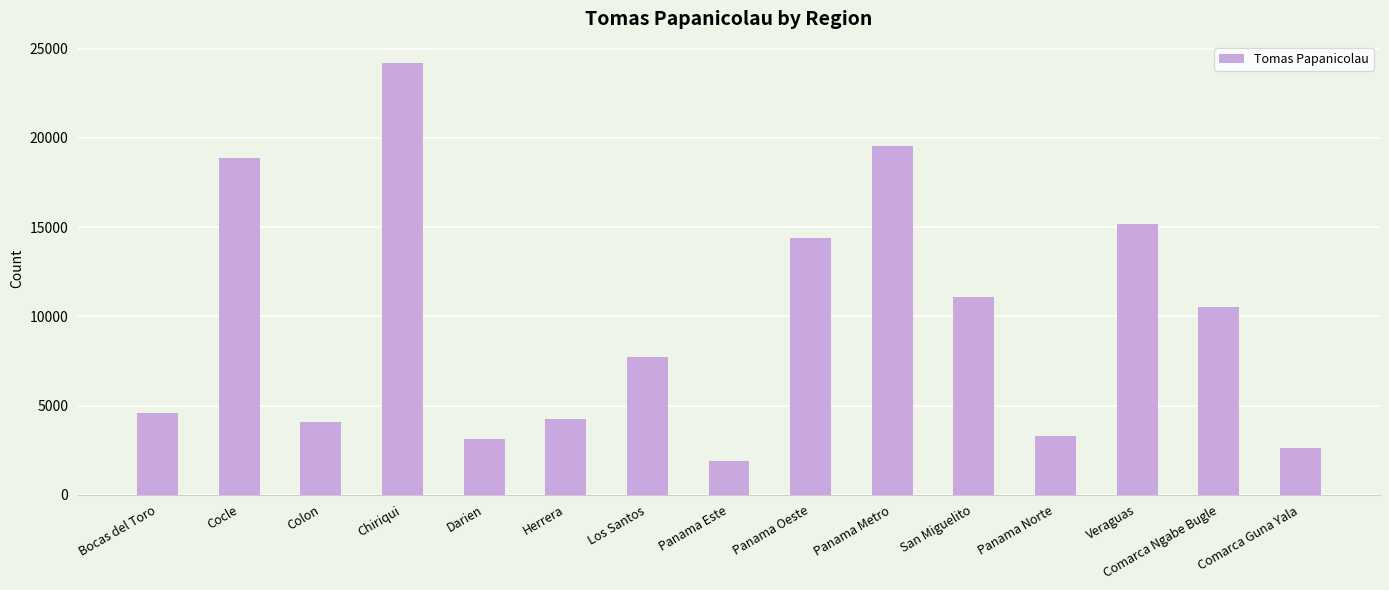

What is the greatest value displayed?

24180